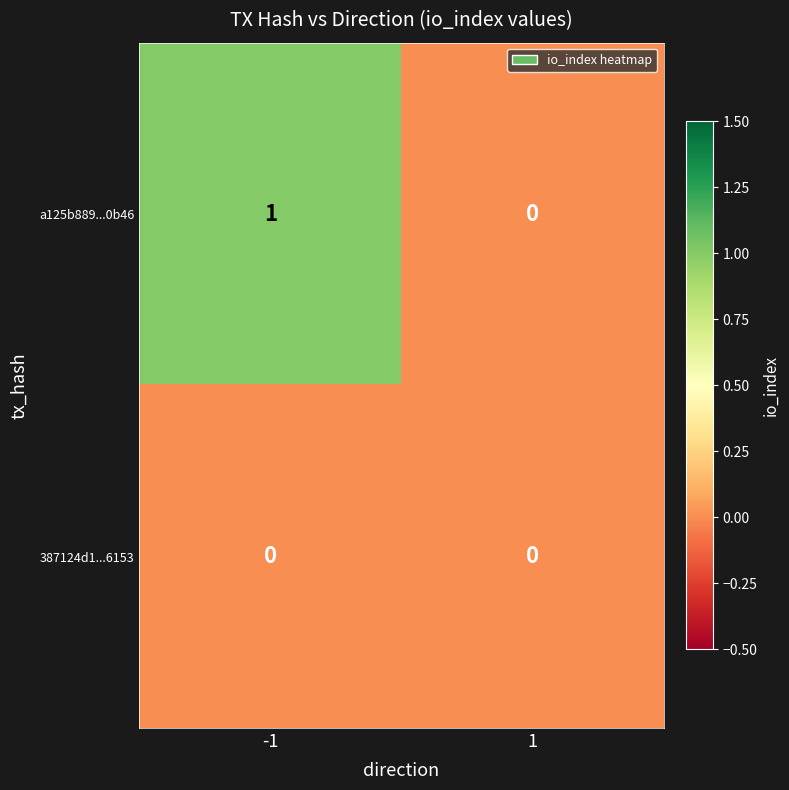

The 387124d1...6153 series shows 0 at -1. True or false?

True